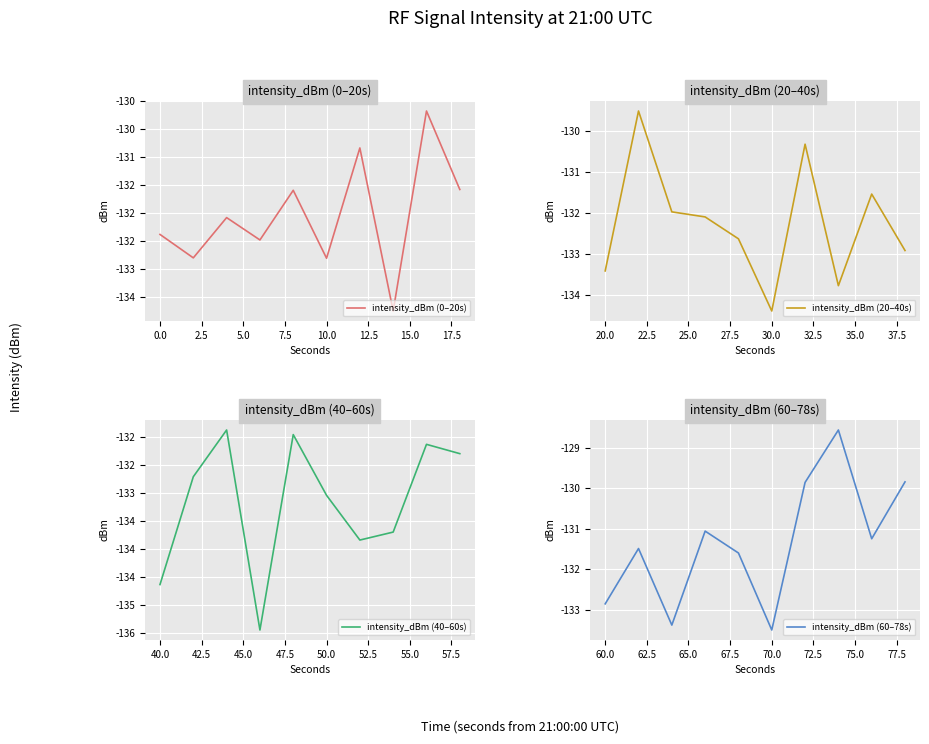

What is the lowest value of the intensity_dBm (20–40s) series?

-134.4